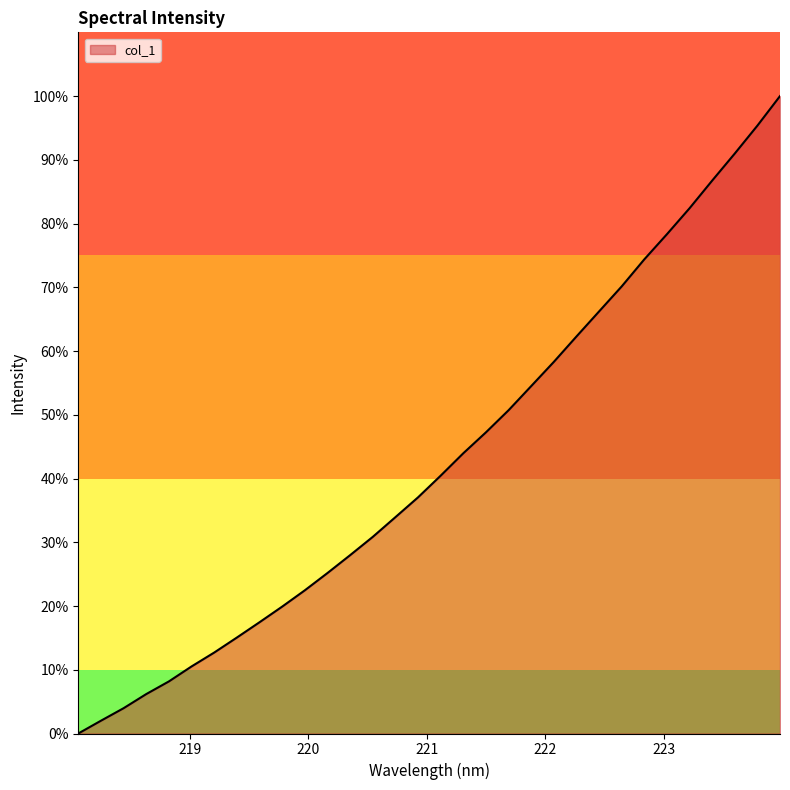

What is the greatest value displayed?

100.0